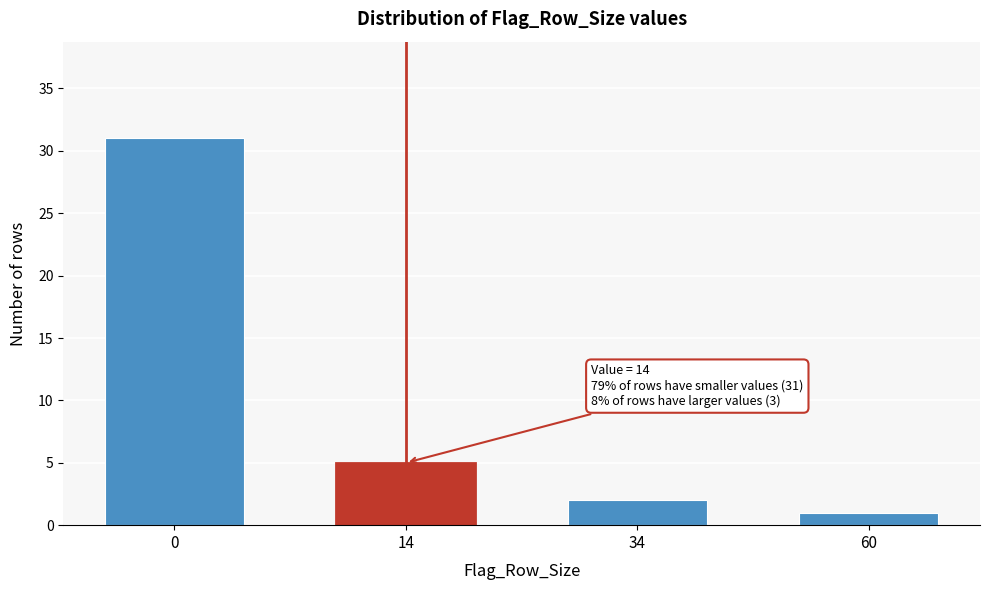

Reading left to right, what are all the values shown in this chart?

31	5	2	1